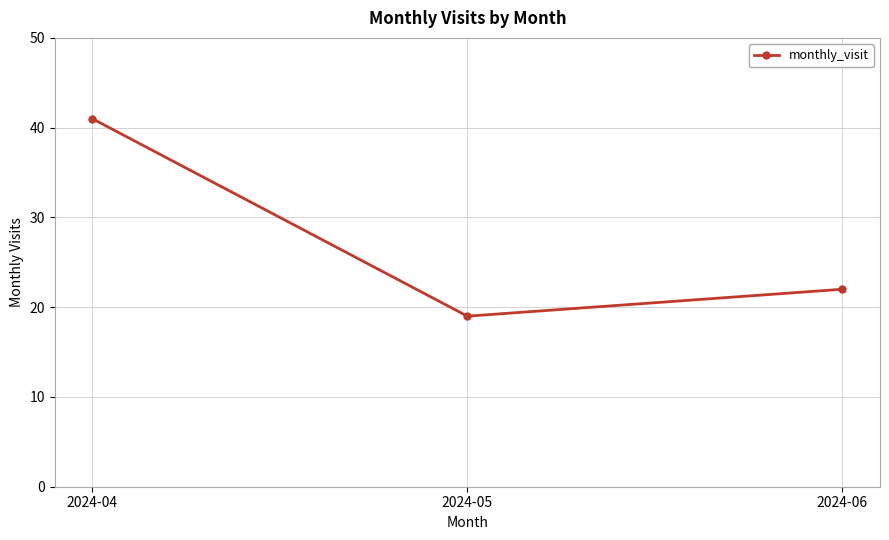

Rank the categories by value from highest to lowest.

2024-04, 2024-06, 2024-05